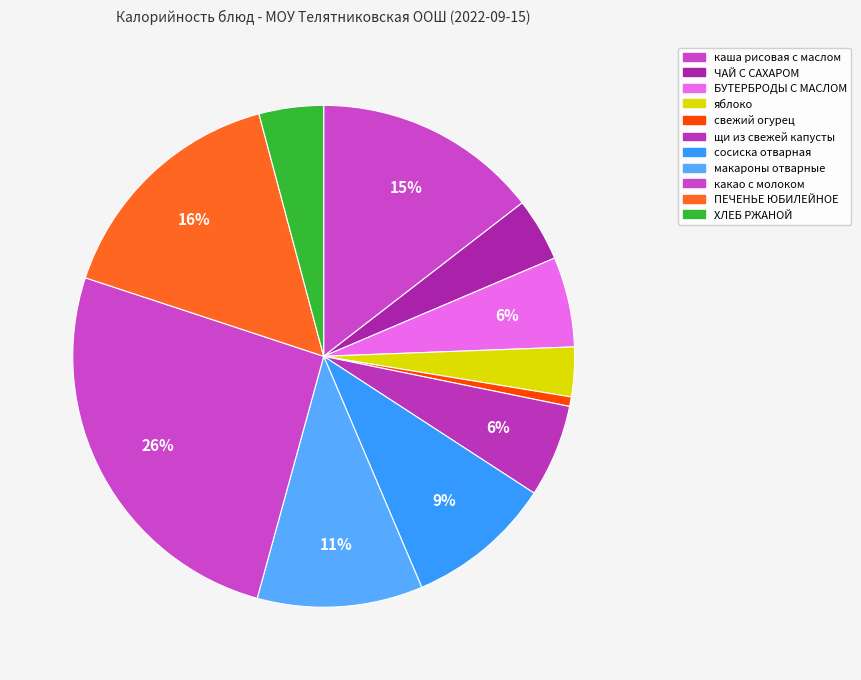

Does свежий огурец account for over 50% of the chart?

No